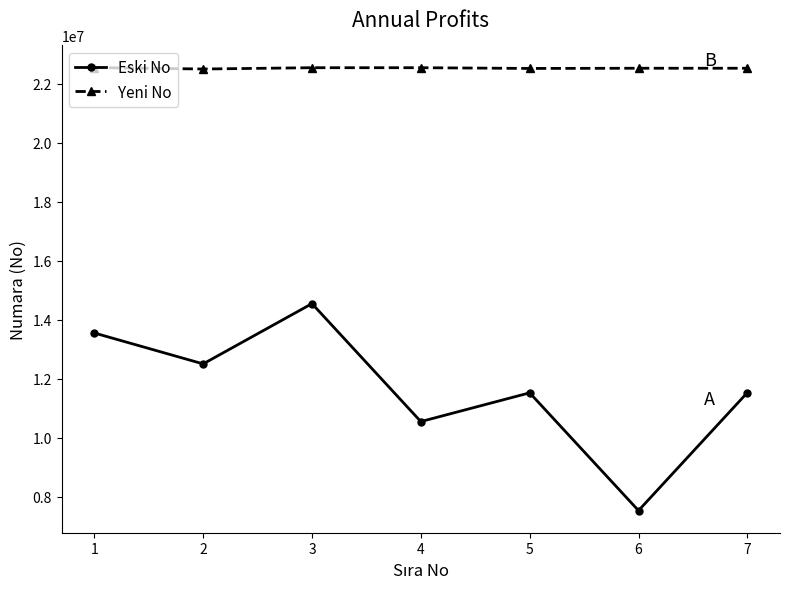

True or false: Eski No and Yeni No intersect in this chart.

False